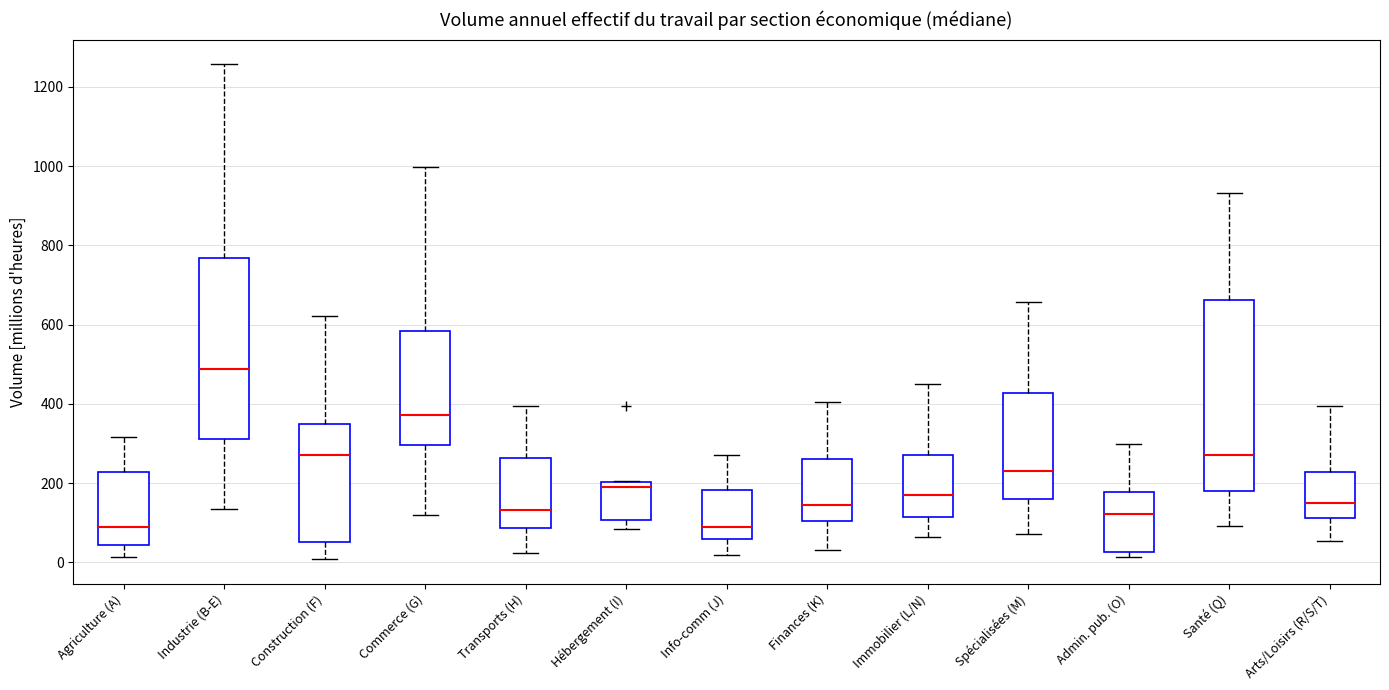

Reading left to right, transcribe this box plot: for each box, give where its median line is, the range the box spans, and where its two whiskers end, as read against the y-axis. The values are not printed on the chart, so give them approximately, as read against the axis.

Agriculture (A): median 80, box 40 to 220, whiskers 20 to 320
Industrie (B-E): median 480, box 320 to 760, whiskers 140 to 1260
Construction (F): median 280, box 60 to 340, whiskers 0 to 620
Commerce (G): median 380, box 300 to 580, whiskers 120 to 1000
Transports (H): median 140, box 80 to 260, whiskers 20 to 400
Hébergement (I): median 180, box 100 to 200, whiskers 80 to 200
Info-comm (J): median 80, box 60 to 180, whiskers 20 to 280
Finances (K): median 140, box 100 to 260, whiskers 40 to 400
Immobilier (L/N): median 180, box 120 to 280, whiskers 60 to 460
Spécialisées (M): median 220, box 160 to 420, whiskers 80 to 660
Admin. pub. (O): median 120, box 20 to 180, whiskers 20 (just below the box's lower edge) to 300
Santé (Q): median 280, box 180 to 660, whiskers 100 to 940
Arts/Loisirs (R/S/T): median 160, box 120 to 220, whiskers 60 to 400